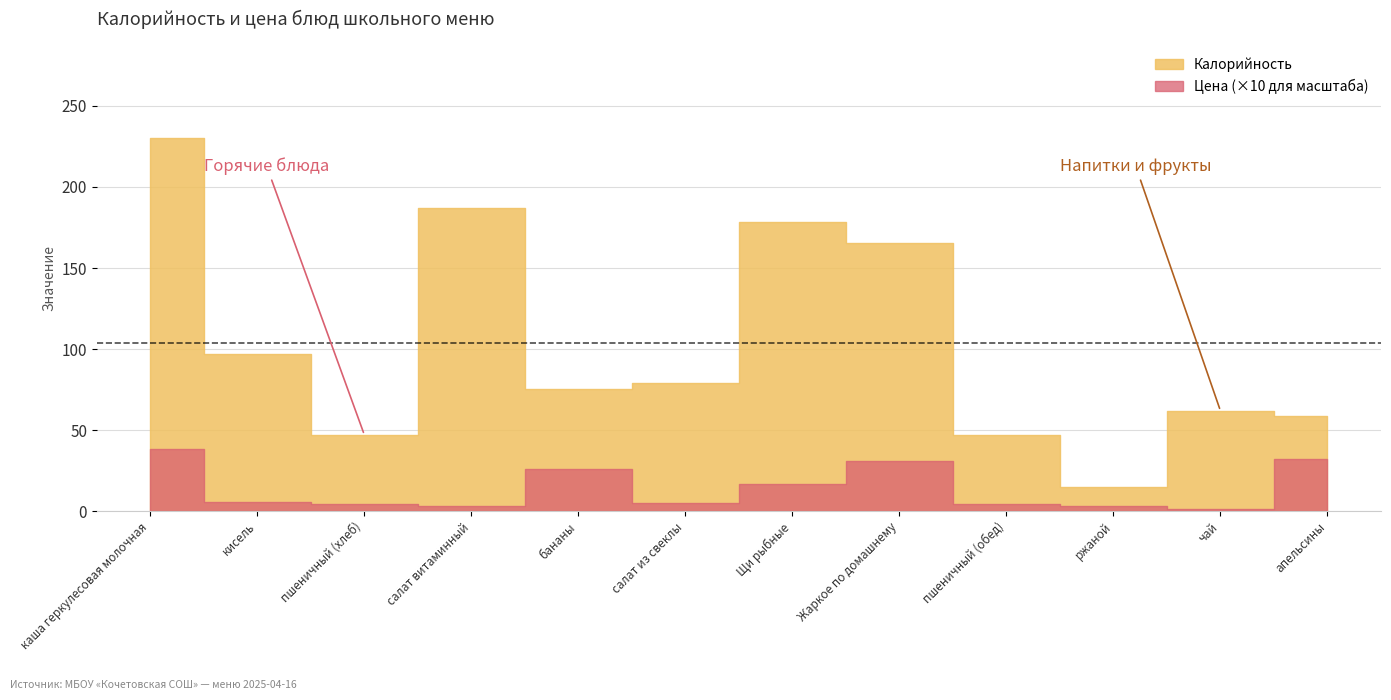

Reading right to left, transcribe all the data shown in this chart.

Калорийность: апельсины=58.8	чай=61.8	ржаной=15.2	пшеничный (обед)=47.0	Жаркое по домашнему=165.6	Щи рыбные=178.3	салат из свеклы=78.9	бананы=75.7	салат витаминный=187.2	пшеничный (хлеб)=47.0	кисель=97.0	каша геркулесовая молочная=230.2
Цена: апельсины=32.2	чай=1.4	ржаной=3.3	пшеничный (обед)=4.5	Жаркое по домашнему=31.2	Щи рыбные=16.6	салат из свеклы=4.8	бананы=25.8	салат витаминный=3.0	пшеничный (хлеб)=4.5	кисель=5.5	каша геркулесовая молочная=38.3